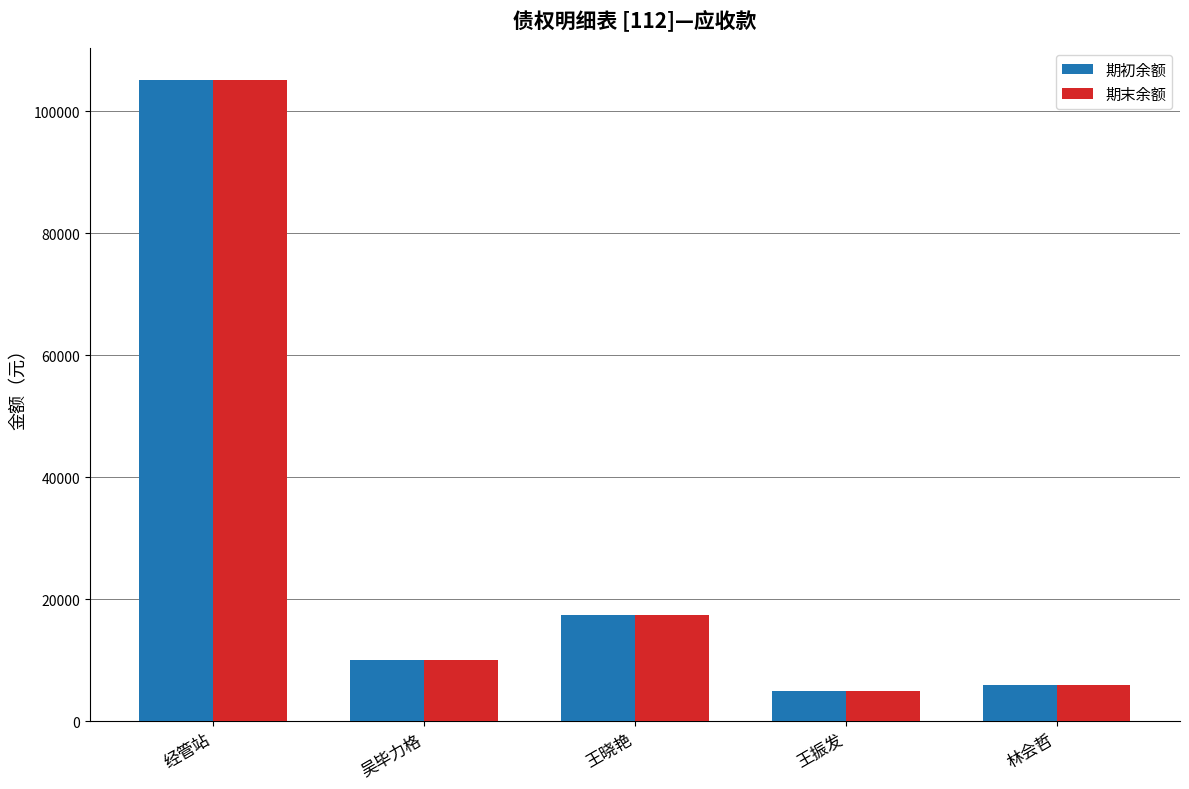

At which category is the sum across all series the highest?

经管站